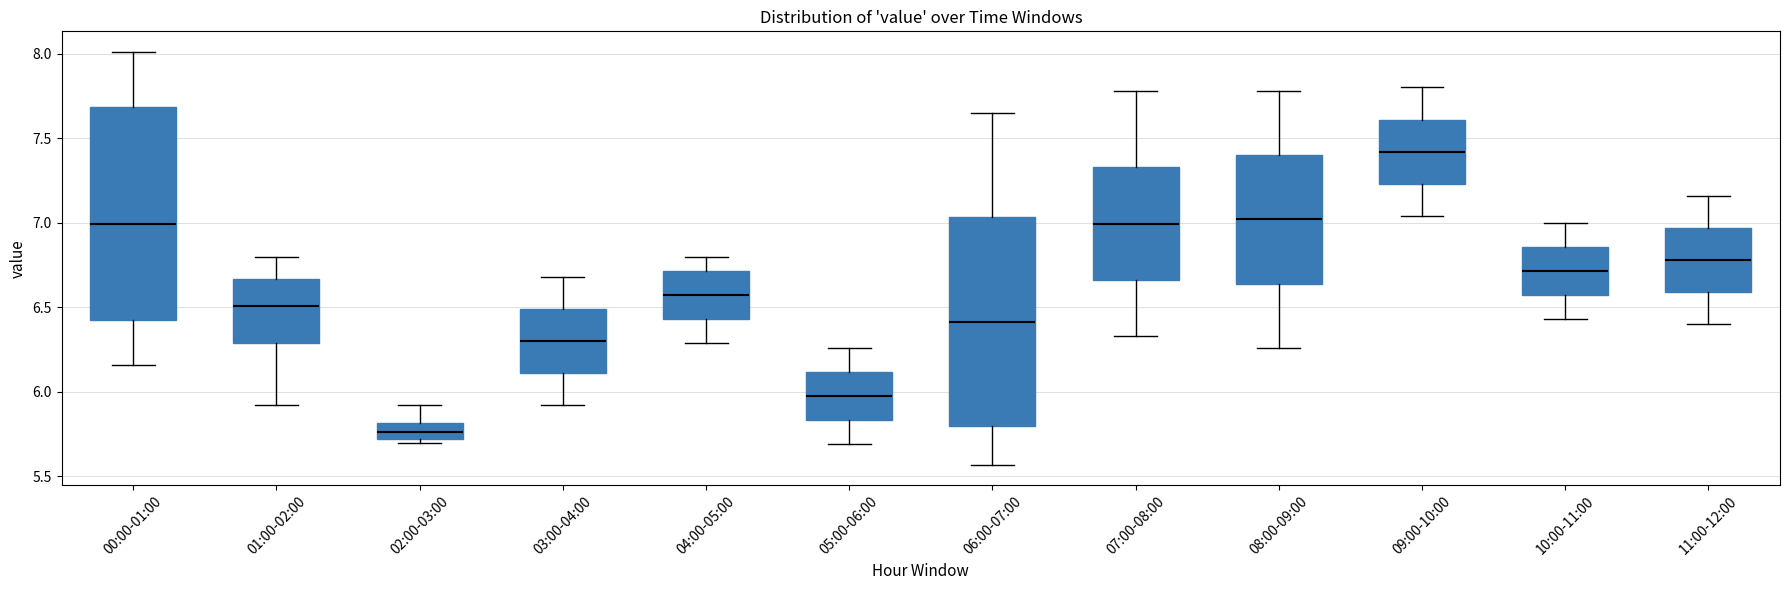

Where does the median line of the box for 05:00-06:00 sit on the y-axis? The values are not printed on the chart, so give them approximately, as read against the axis.

6.00